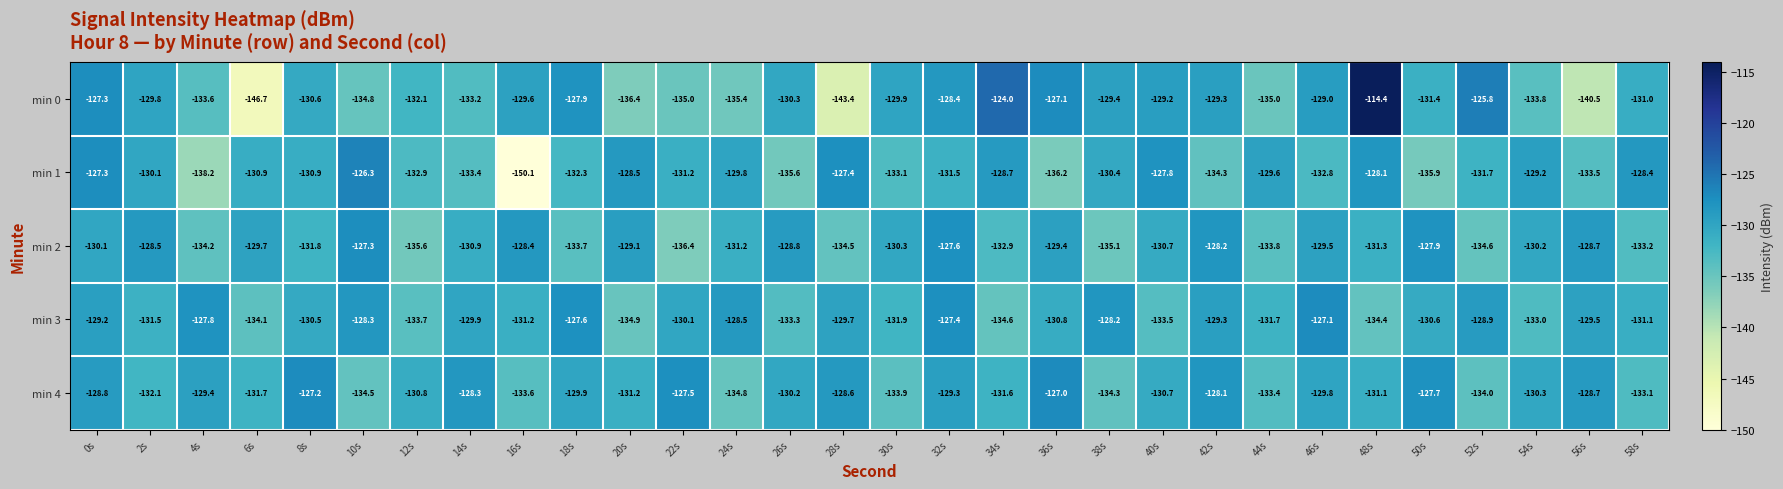

At which category is the sum across all series the highest?

48s